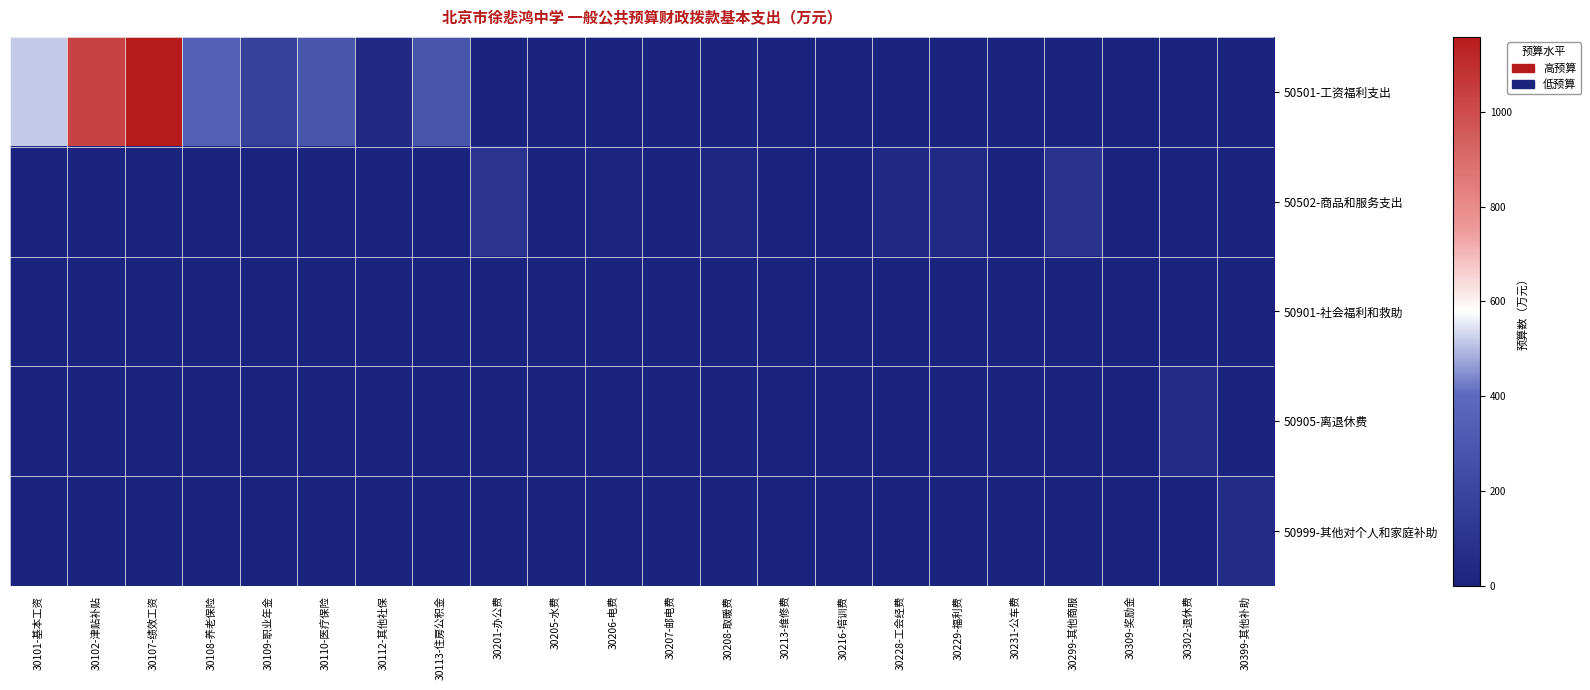

Reading left to right, extract all data points from this chart.

50501-工资福利支出: 30101-基本工资=517.8	30102-津贴补贴=1031.2	30107-绩效工资=1157.8	30108-养老保险=348.3	30109-职业年金=174.1	30110-医疗保险=283.2	30112-其他社保=32.7	30113-住房公积金=283.2	30201-办公费=0.0	30205-水费=0.0	30206-电费=0.0	30207-邮电费=0.0	30208-取暖费=0.0	30213-维修费=0.0	30216-培训费=0.0	30228-工会经费=0.0	30229-福利费=0.0	30231-公车费=0.0	30299-其他商服=0.0	30309-奖励金=0.0	30302-退休费=0.0	30399-其他补助=0.0
50502-商品和服务支出: 30101-基本工资=0.0	30102-津贴补贴=0.0	30107-绩效工资=0.0	30108-养老保险=0.0	30109-职业年金=0.0	30110-医疗保险=0.0	30112-其他社保=0.0	30113-住房公积金=0.0	30201-办公费=103.7	30205-水费=2.4	30206-电费=12.0	30207-邮电费=1.6	30208-取暖费=26.2	30213-维修费=8.9	30216-培训费=8.2	30228-工会经费=33.5	30229-福利费=42.8	30231-公车费=2.7	30299-其他商服=98.2	30309-奖励金=0.0	30302-退休费=0.0	30399-其他补助=0.0
50901-社会福利和救助: 30101-基本工资=0.0	30102-津贴补贴=0.0	30107-绩效工资=0.0	30108-养老保险=0.0	30109-职业年金=0.0	30110-医疗保险=0.0	30112-其他社保=0.0	30113-住房公积金=0.0	30201-办公费=0.0	30205-水费=0.0	30206-电费=0.0	30207-邮电费=0.0	30208-取暖费=0.0	30213-维修费=0.0	30216-培训费=0.0	30228-工会经费=0.0	30229-福利费=0.0	30231-公车费=0.0	30299-其他商服=0.0	30309-奖励金=0.2	30302-退休费=0.0	30399-其他补助=0.0
50905-离退休费: 30101-基本工资=0.0	30102-津贴补贴=0.0	30107-绩效工资=0.0	30108-养老保险=0.0	30109-职业年金=0.0	30110-医疗保险=0.0	30112-其他社保=0.0	30113-住房公积金=0.0	30201-办公费=0.0	30205-水费=0.0	30206-电费=0.0	30207-邮电费=0.0	30208-取暖费=0.0	30213-维修费=0.0	30216-培训费=0.0	30228-工会经费=0.0	30229-福利费=0.0	30231-公车费=0.0	30299-其他商服=0.0	30309-奖励金=0.0	30302-退休费=51.5	30399-其他补助=0.0
50999-其他对个人和家庭补助: 30101-基本工资=0.0	30102-津贴补贴=0.0	30107-绩效工资=0.0	30108-养老保险=0.0	30109-职业年金=0.0	30110-医疗保险=0.0	30112-其他社保=0.0	30113-住房公积金=0.0	30201-办公费=0.0	30205-水费=0.0	30206-电费=0.0	30207-邮电费=0.0	30208-取暖费=0.0	30213-维修费=0.0	30216-培训费=0.0	30228-工会经费=0.0	30229-福利费=0.0	30231-公车费=0.0	30299-其他商服=0.0	30309-奖励金=0.0	30302-退休费=0.0	30399-其他补助=53.6